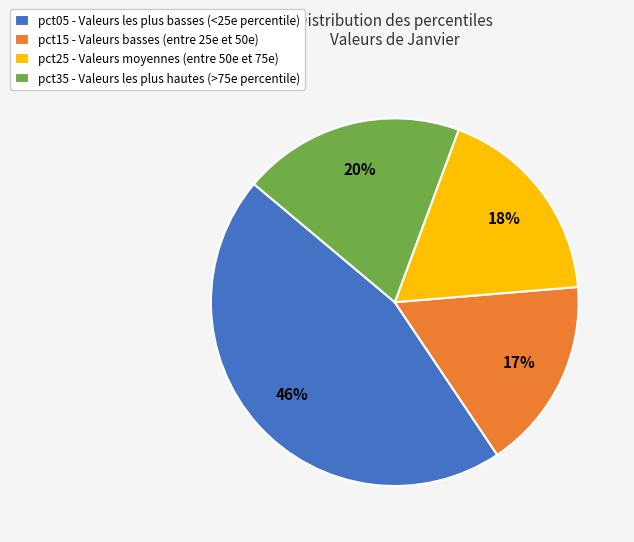

Combined, do pct35 - Valeurs les plus hautes (>75e percentile) and pct25 - Valeurs moyennes (entre 50e et 75e) account for over 50%?

No